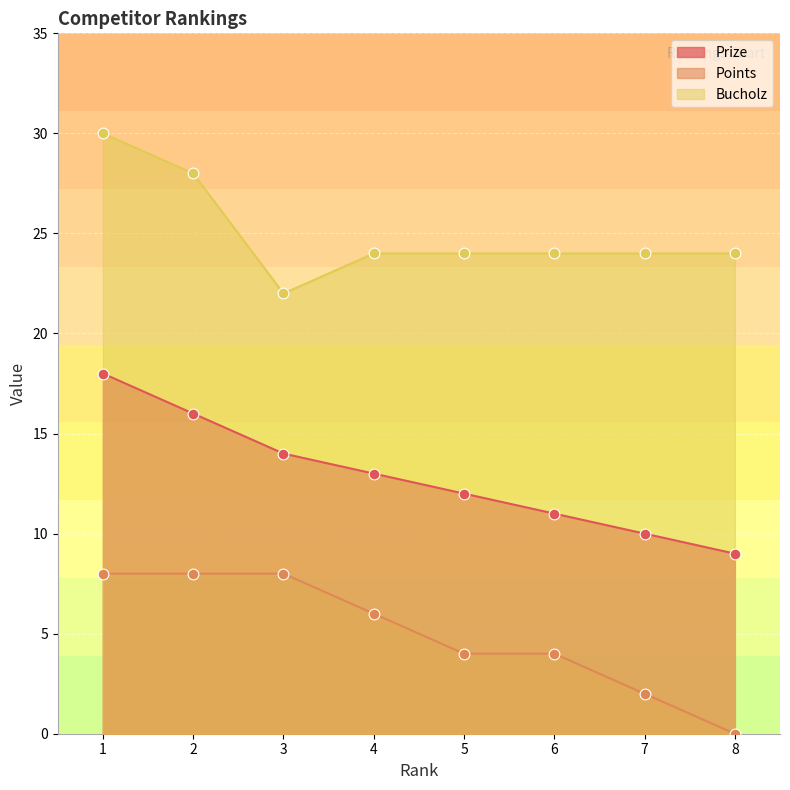

Which series contains the lowest Y value?

Points